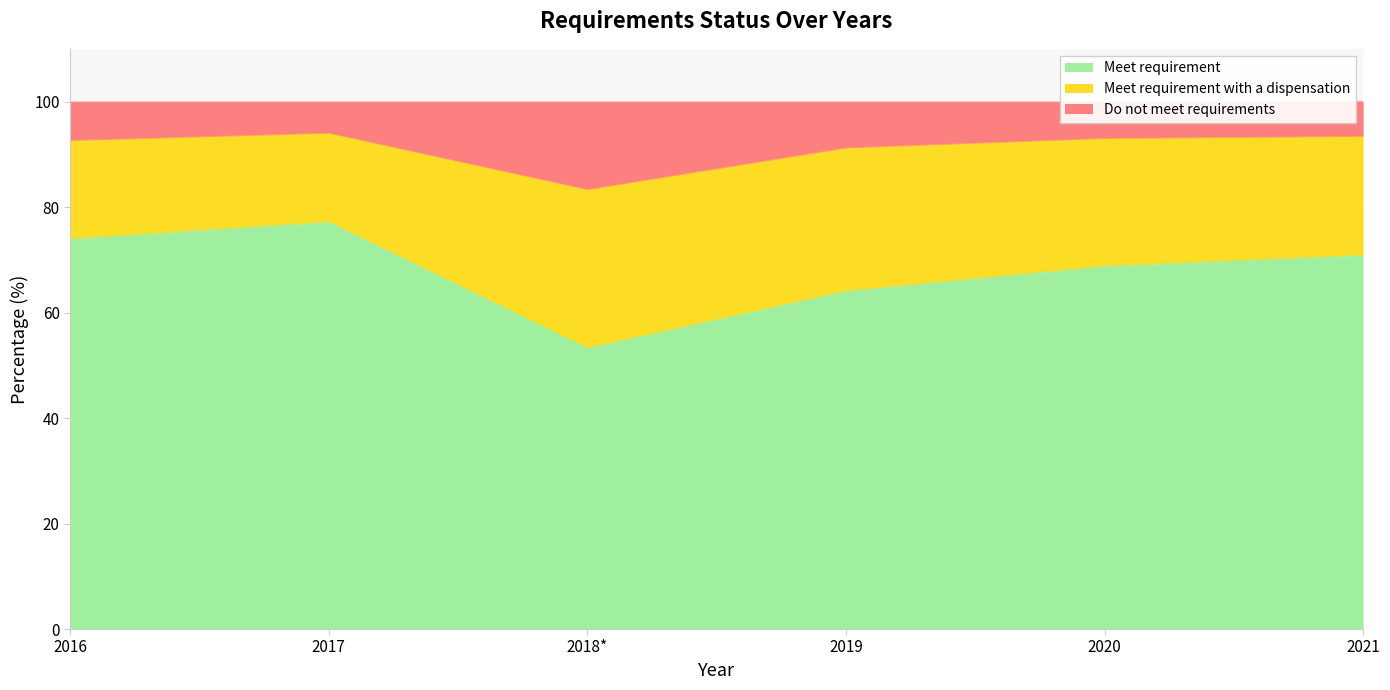

What is the difference between the second highest and second lowest values in the Do not meet requirements series?

2.2